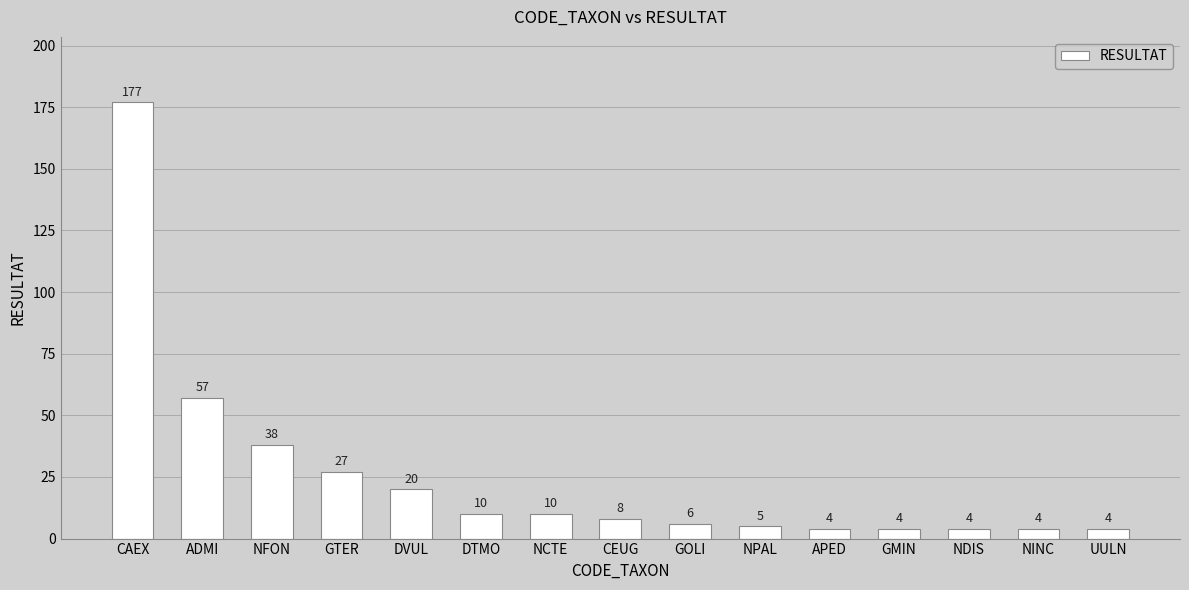

Between NCTE and NDIS, which is larger?

NCTE